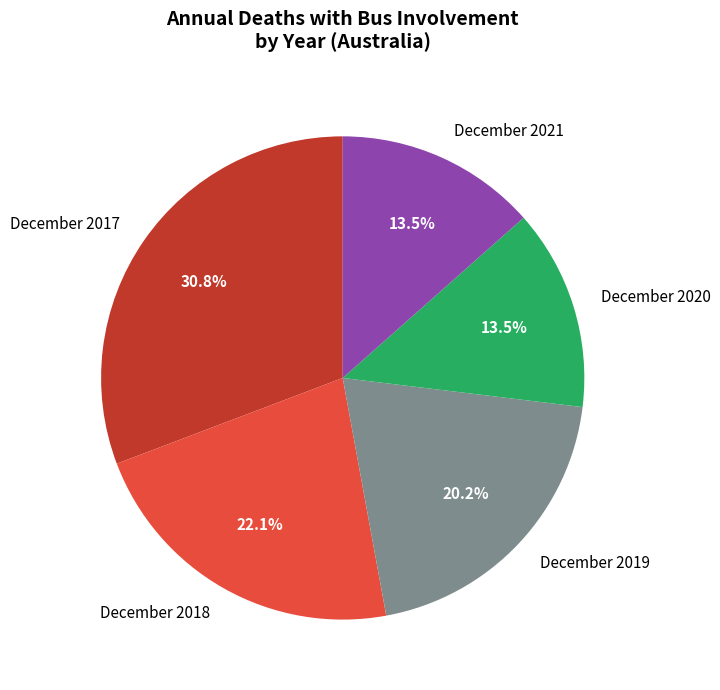

What portion of the pie excludes December 2020?

86.5%